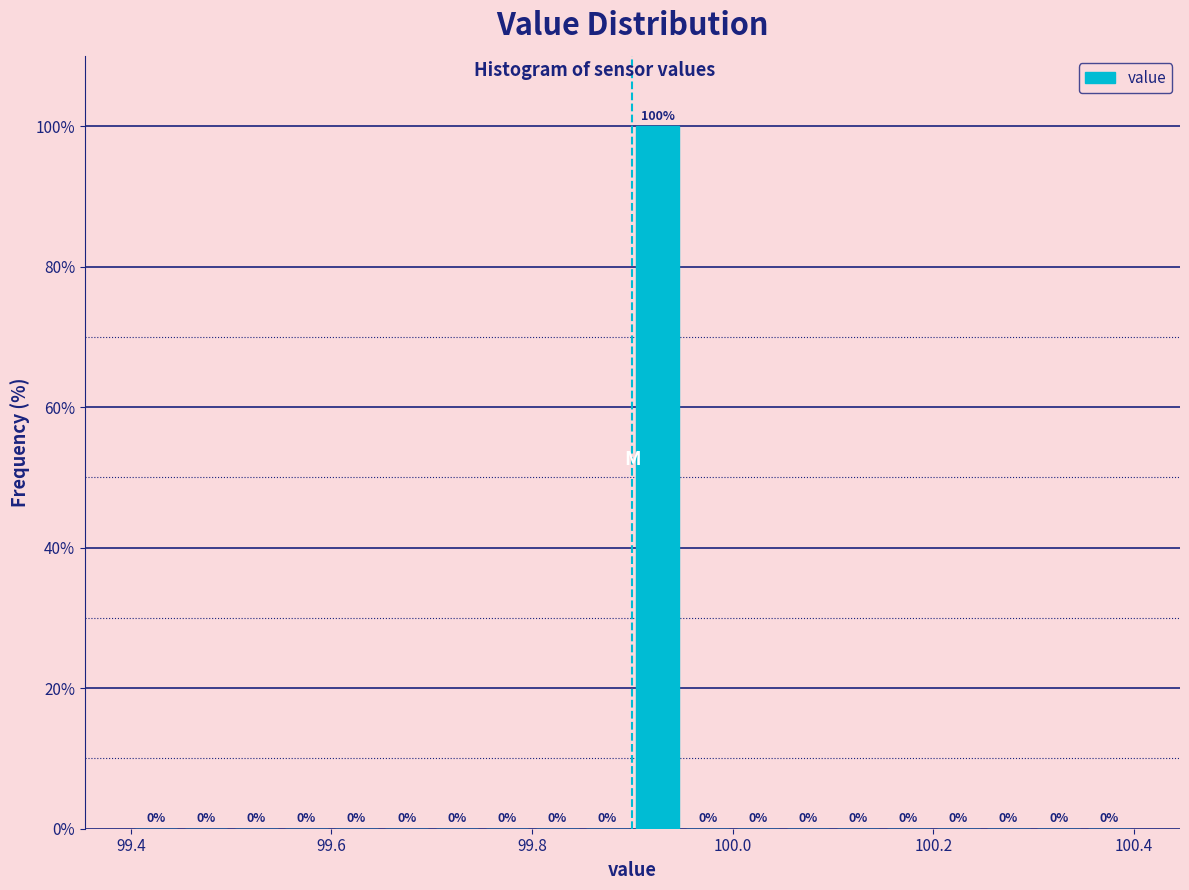

Read against the x-axis, roughly where is the centre of the tallest bar?

99.92